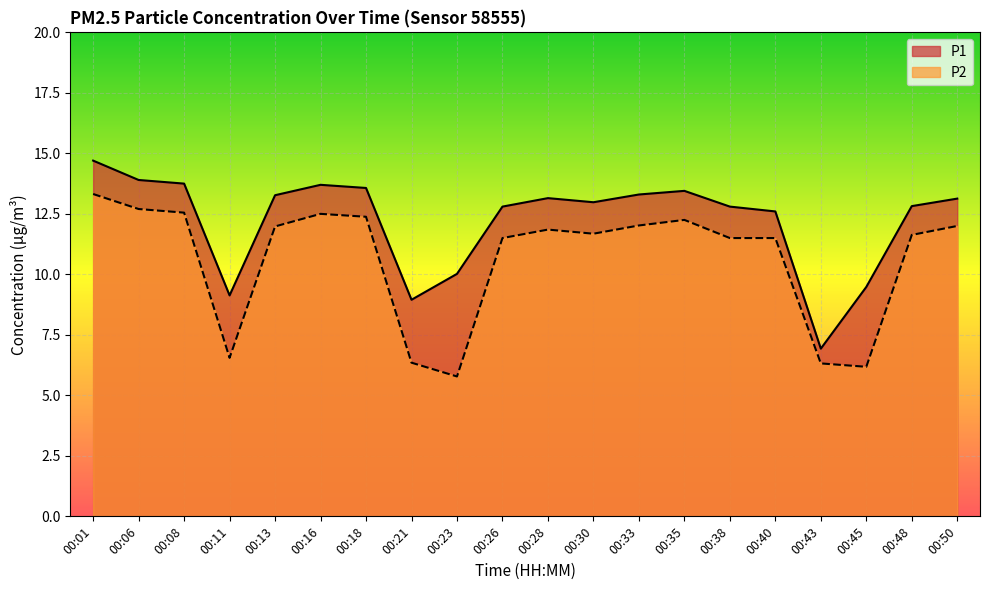

At which category is the sum across all series the highest?

00:01